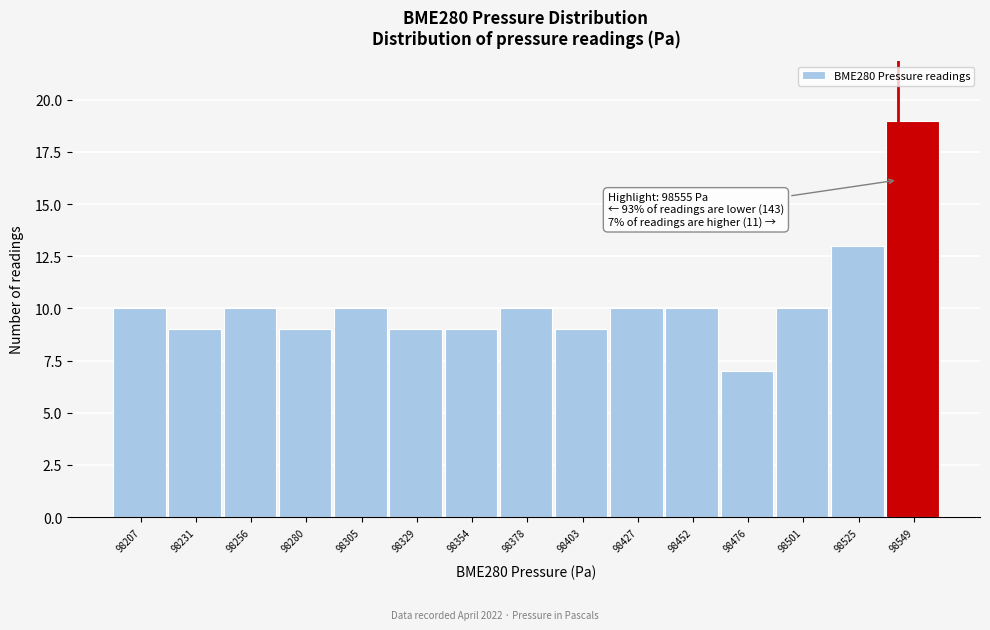

Reading right to left, transcribe all the data shown in this chart.

19	13	10	7	10	10	9	10	9	9	10	9	10	9	10